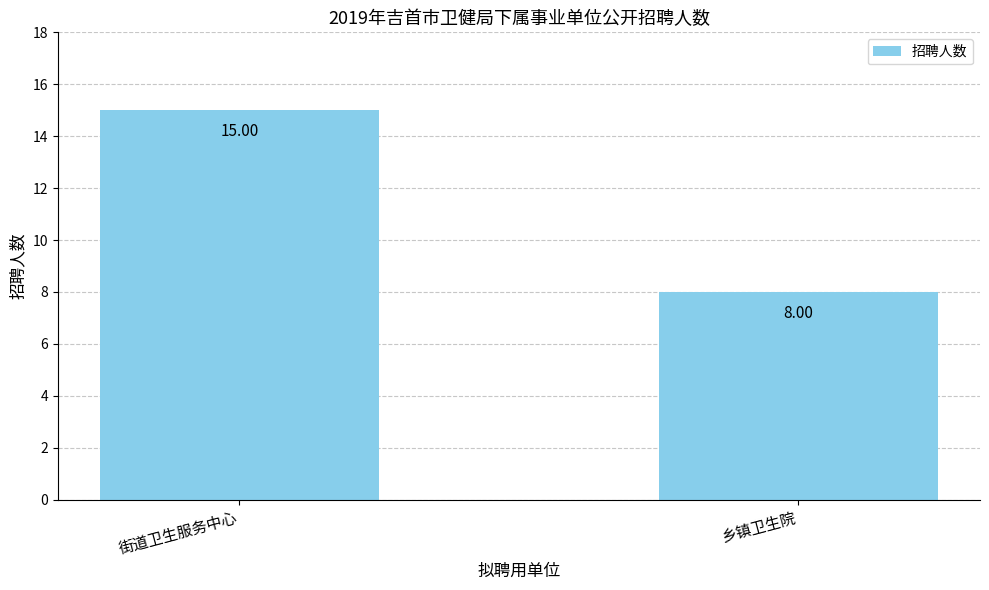

List the labels in order of value, largest first.

街道卫生服务中心, 乡镇卫生院